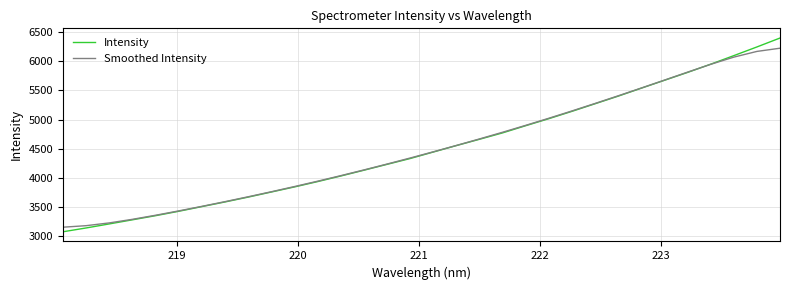

Which series has the widest spread of values?

Intensity